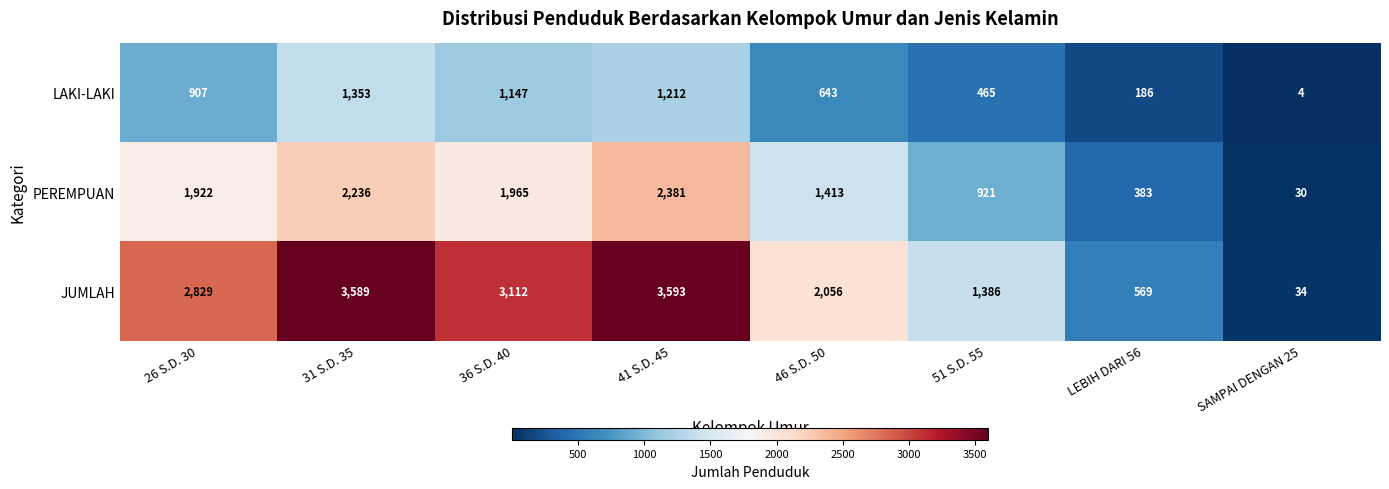

Which series changed the most between 41 S.D. 45 and 46 S.D. 50?

JUMLAH